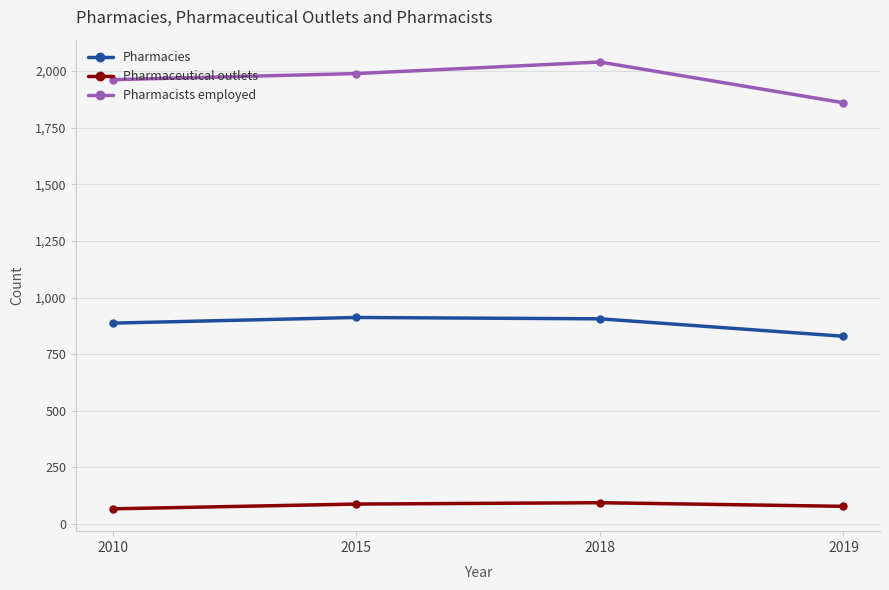

Where is Pharmacies nearest to the value 870?

2010